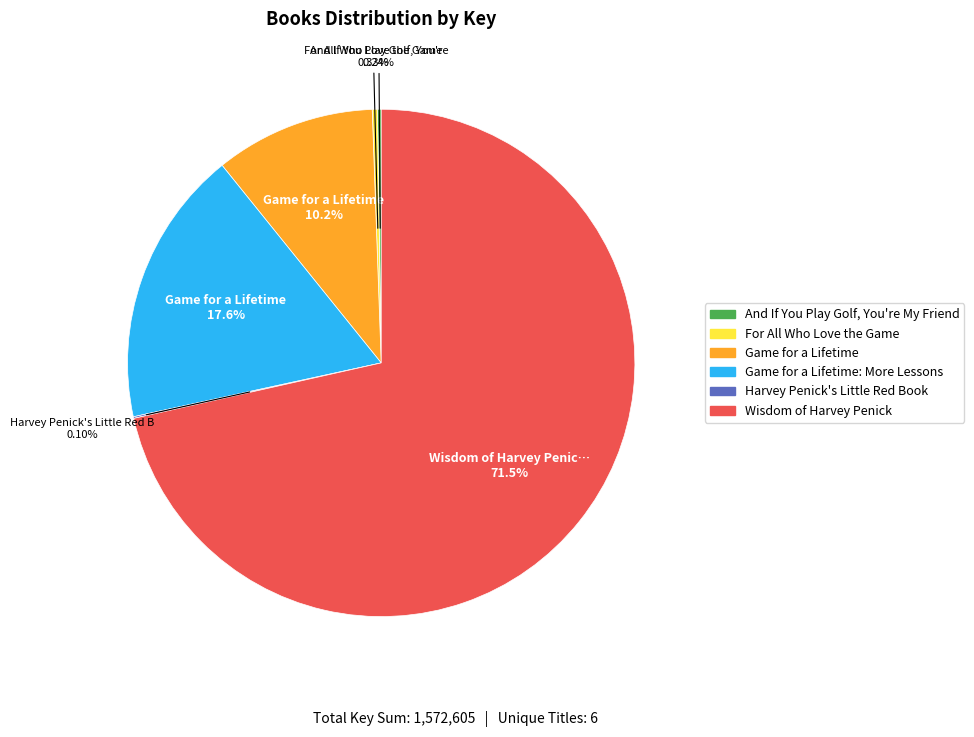

What is the majority slice?

Wisdom of Harvey Penick